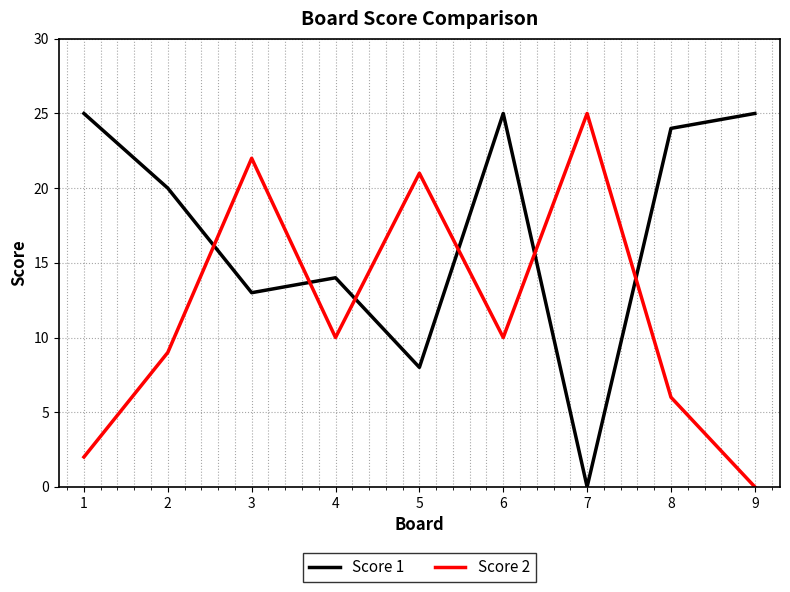

What is the difference between the highest and lowest values at 1?

23